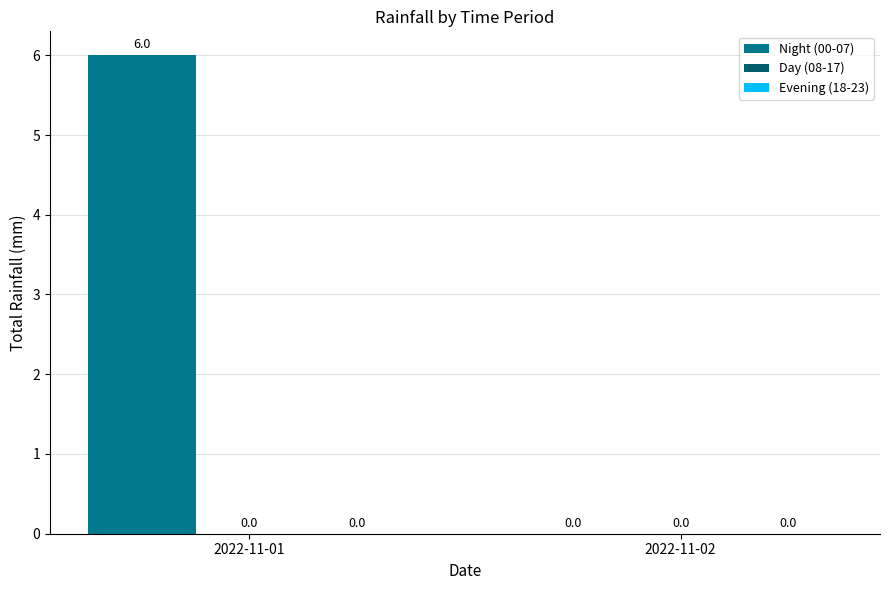

Reading left to right, transcribe all the data shown in this chart.

2022-11-01=6	2022-11-02=0